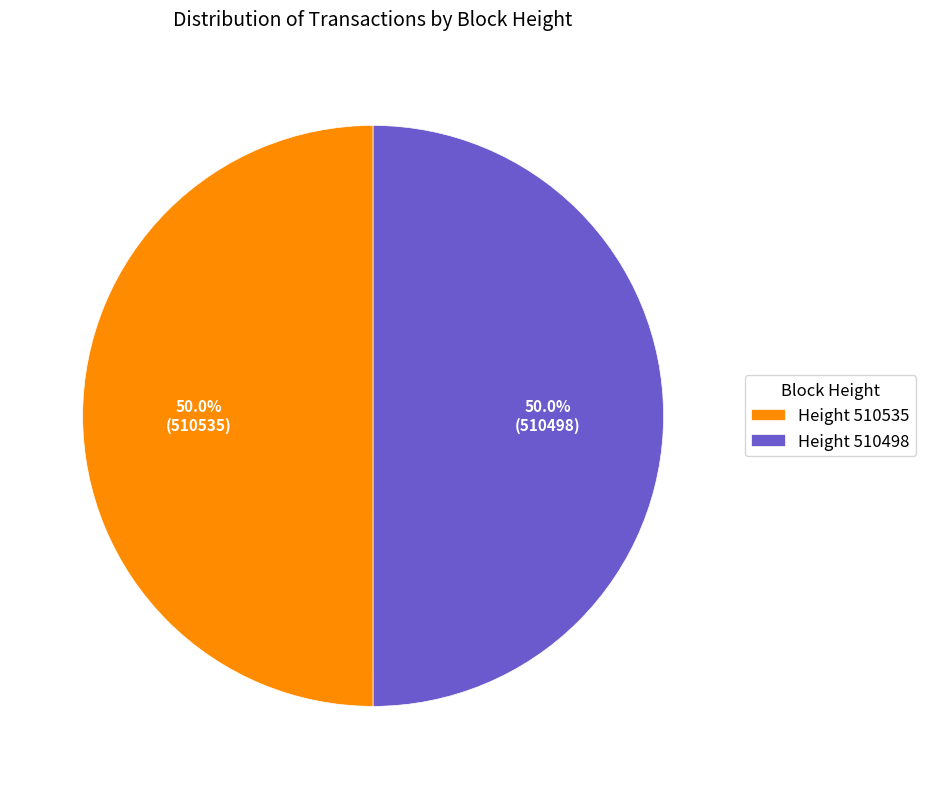

Combined, what portion of the pie is Height 510498 and Height 510535?

100.0%